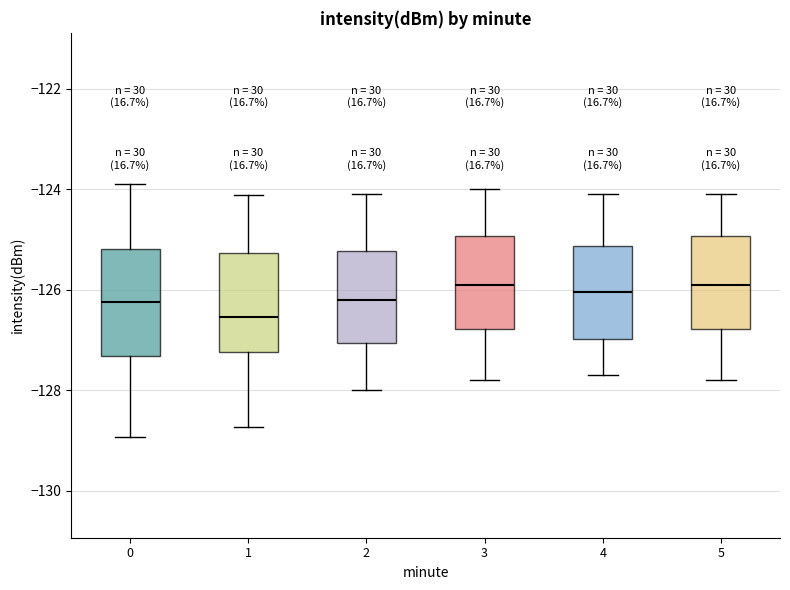

Reading left to right, read every box against the y-axis: the position of its median line, the range the box covers, and the ends of its whiskers. The values are not printed on the chart, so give them approximately, as read against the axis.

0: median -126.2, box -127.4 to -125.2, whiskers -129.0 to -123.8
1: median -126.6, box -127.2 to -125.2, whiskers -128.8 to -124.2
2: median -126.2, box -127.0 to -125.2, whiskers -128.0 to -124.0
3: median -125.8, box -126.8 to -125.0, whiskers -127.8 to -124.0
4: median -126.0, box -127.0 to -125.2, whiskers -127.6 to -124.0
5: median -125.8, box -126.8 to -125.0, whiskers -127.8 to -124.0